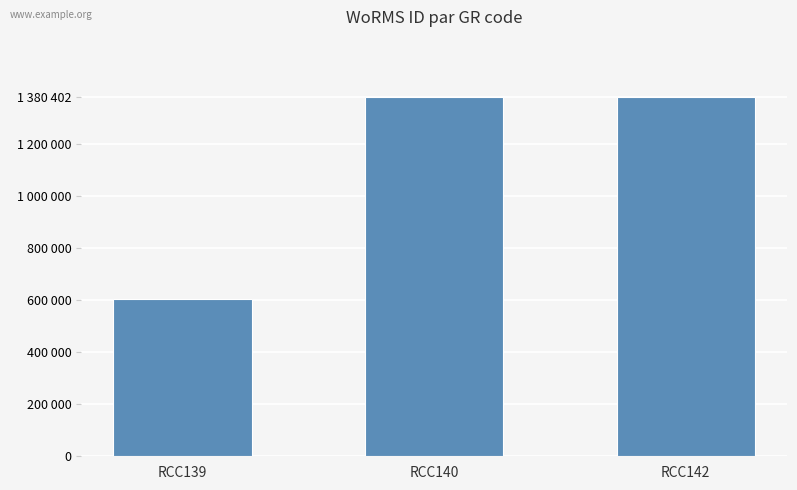

Which has a higher value, RCC139 or RCC140?

RCC140